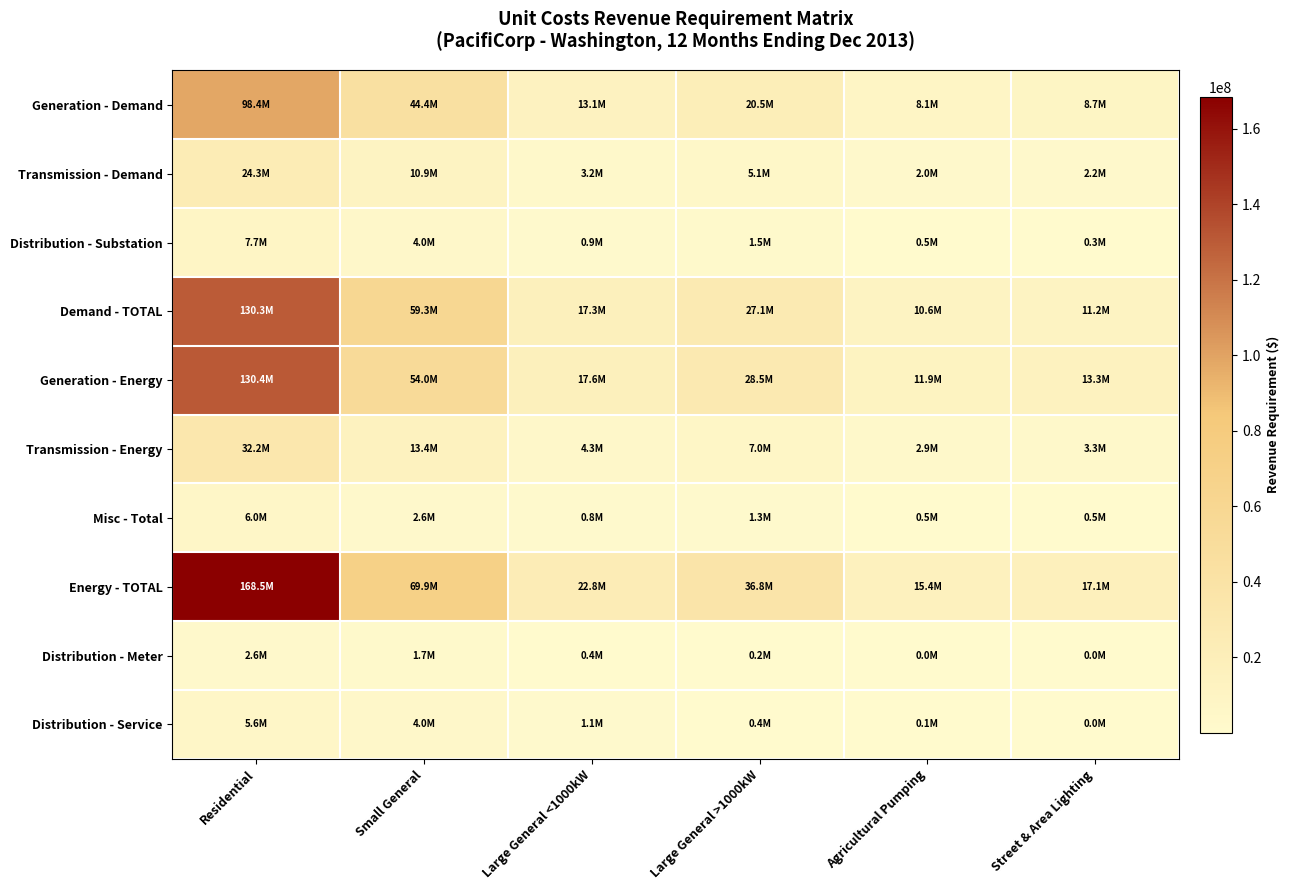

Which series has the largest total across all categories?

Energy - TOTAL